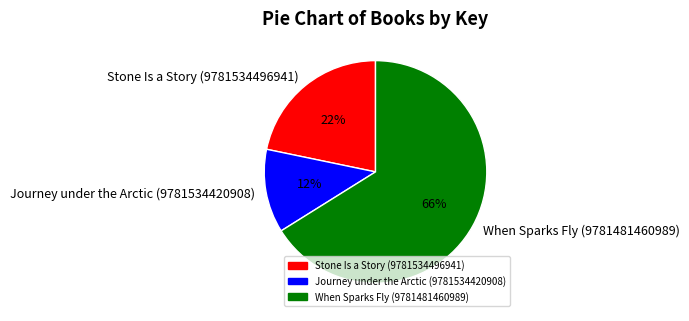

True or false: Stone Is a Story (9781534496941) accounts for 9% of the total.

False